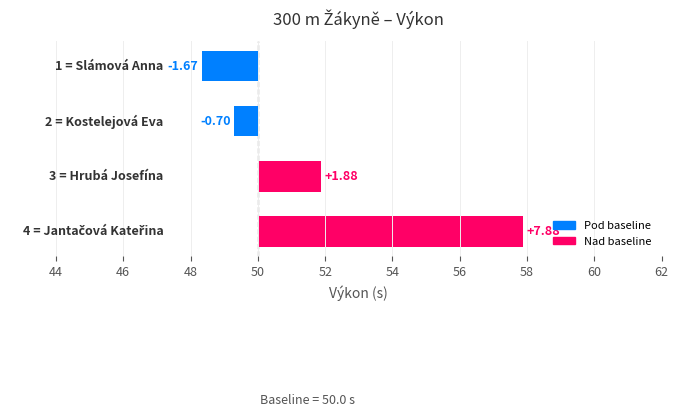

Is it true that the value at 46 is -1.0?

False